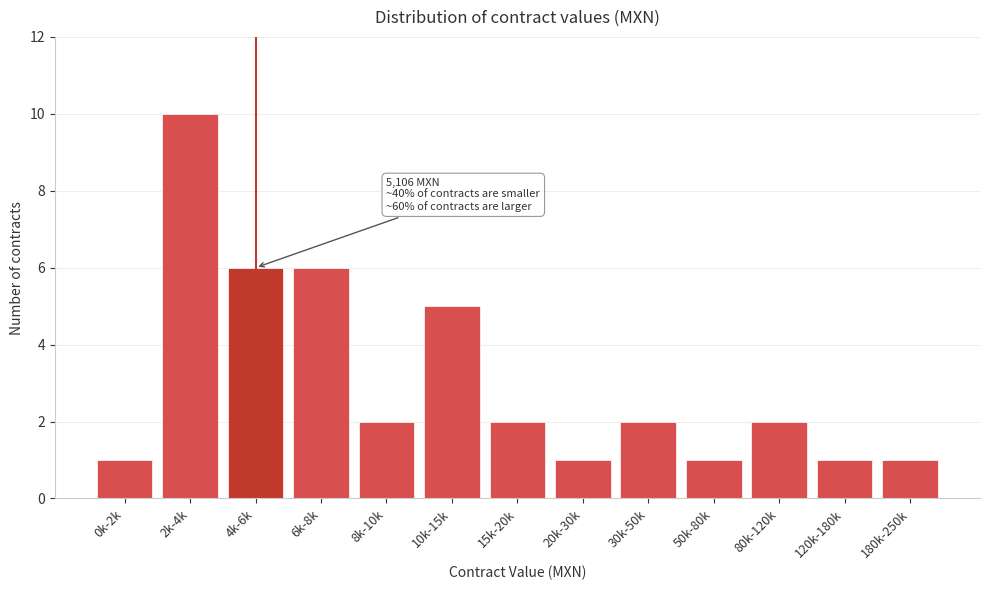

Reading left to right, what are all the values shown in this chart?

1	10	6	6	2	5	2	1	2	1	2	1	1